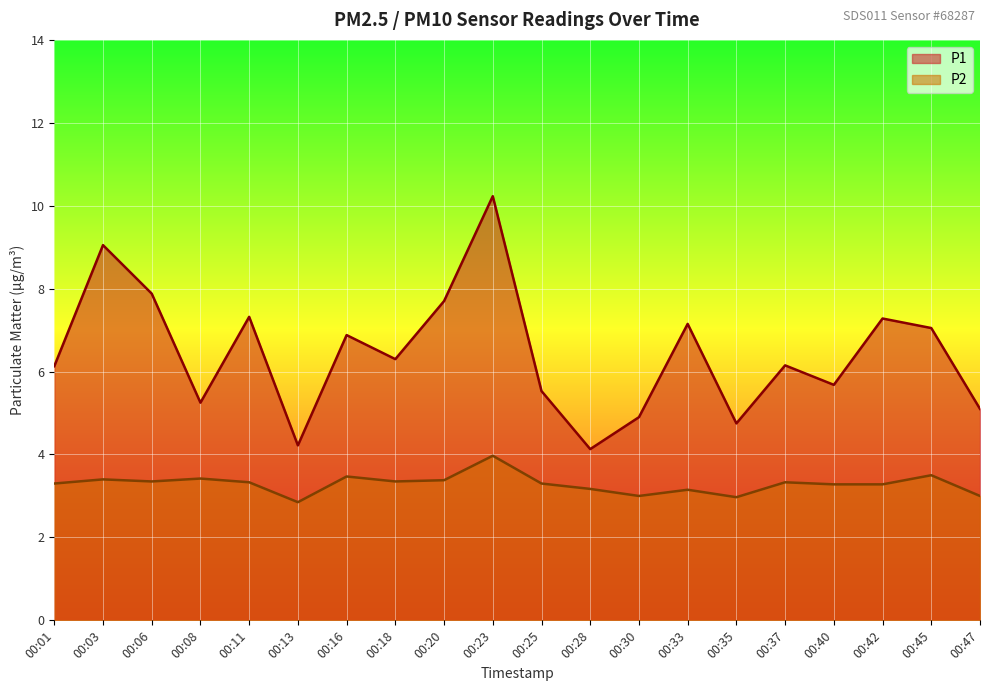

Where is P1 nearest to the value 7?

00:45